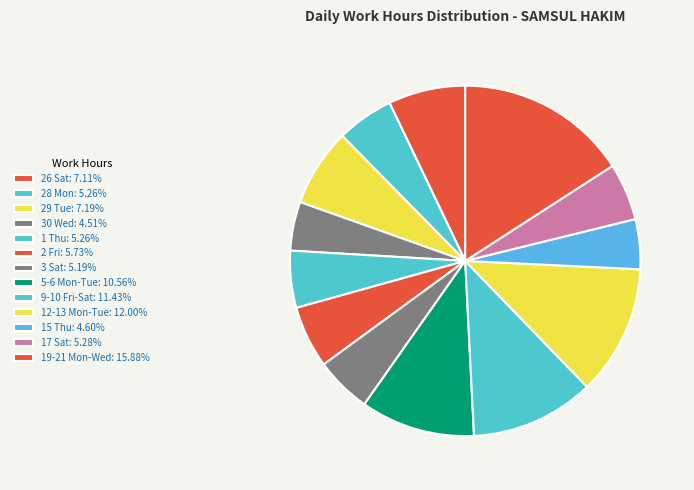

How many slices are in this pie chart?

13